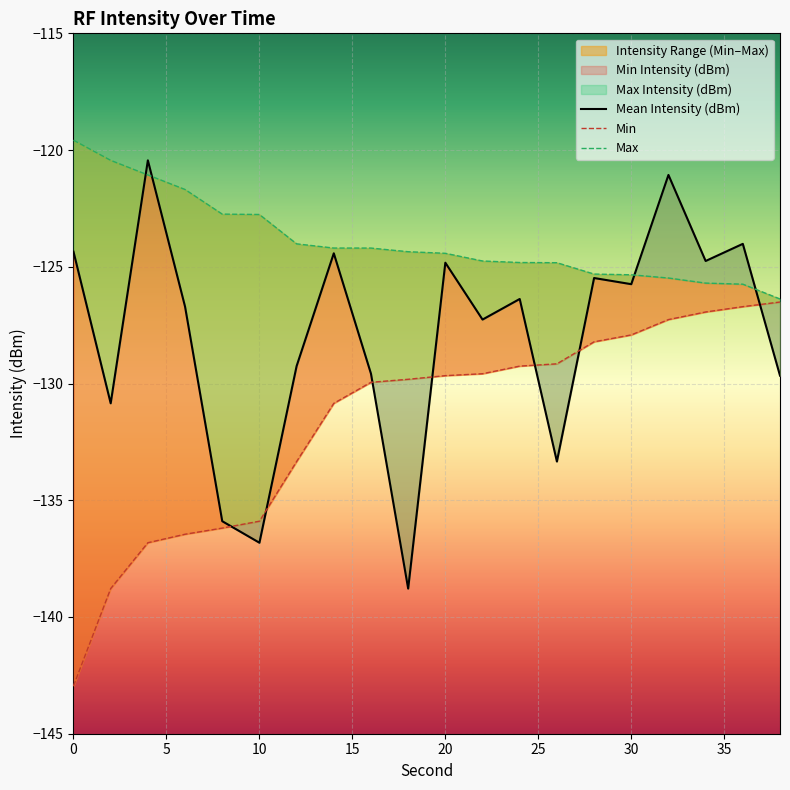

What is the total value across all series at 28?

-379.0